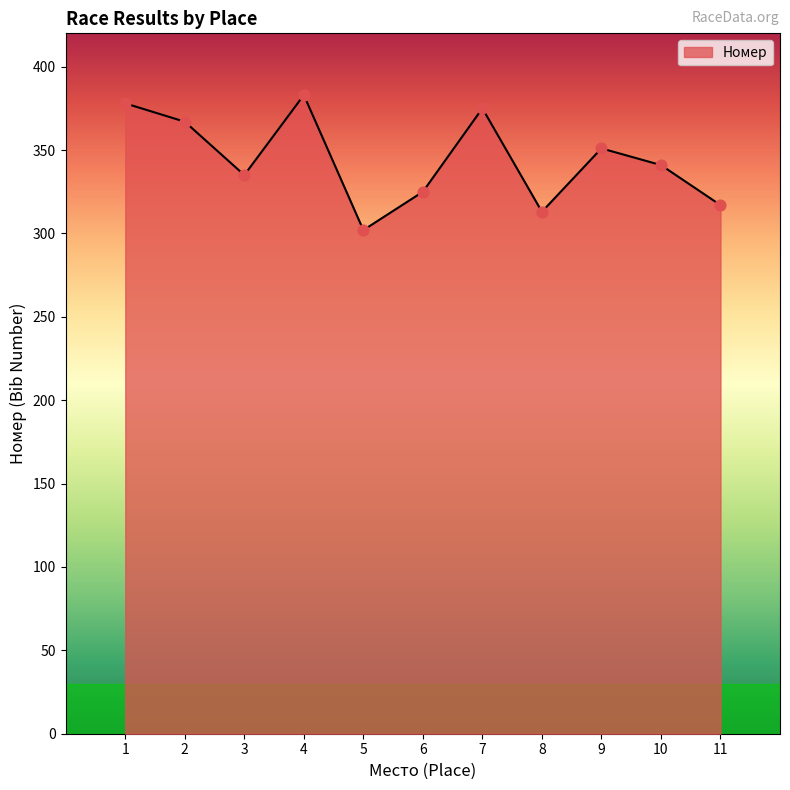

Which has a higher value, 1 or 10?

1